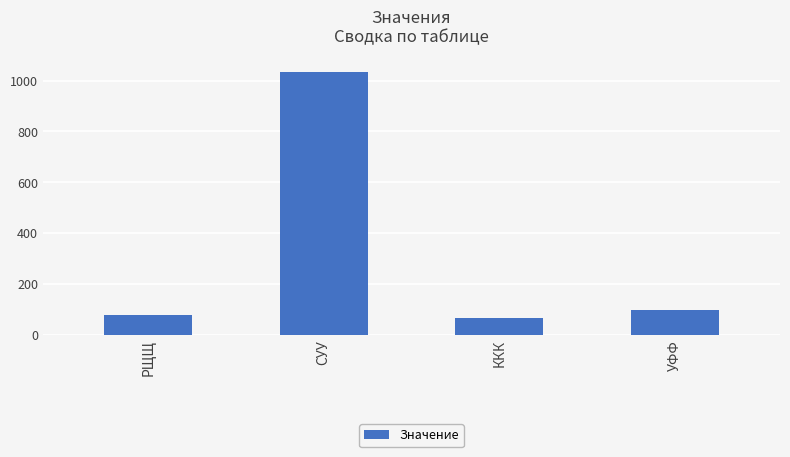

What value does the data have at РЩЩ, to the nearest 50?

100